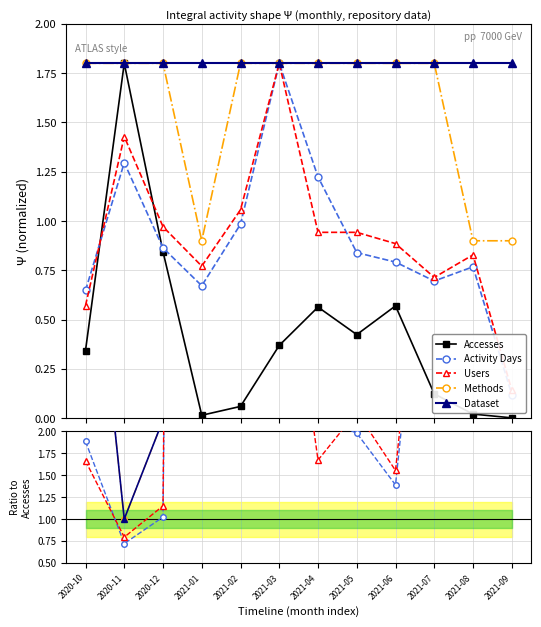

The value of Activity Days at 2021-06 is 1.4. True or false?

True